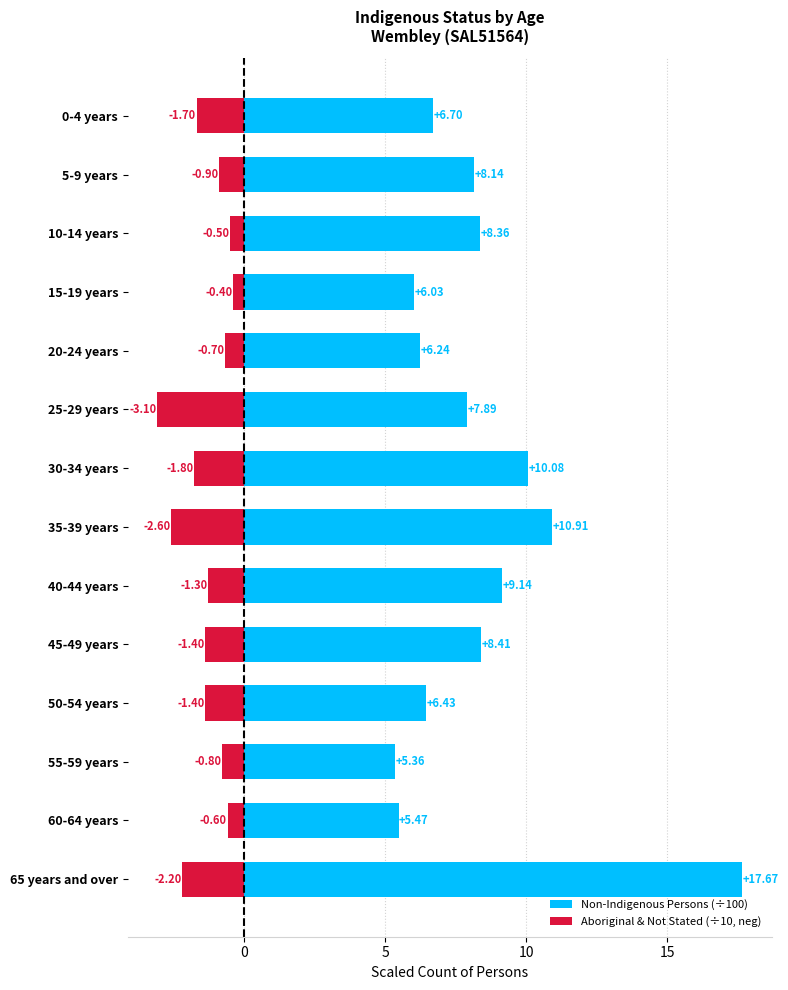

Is the value of Non-Indigenous Persons (÷100) at 20-24 years greater than the value of Aboriginal & Not Stated (÷10, neg) at 20-24 years?

Yes